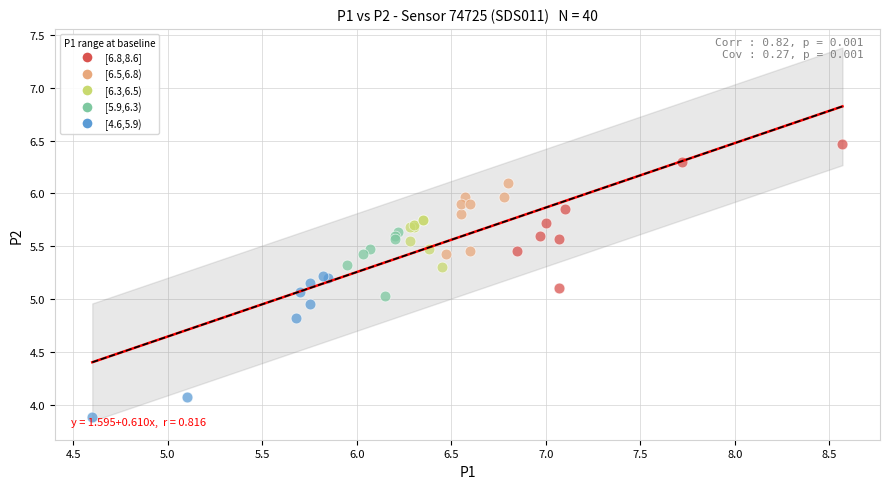

Which series reaches the maximum Y coordinate?

[6.8,8.6]